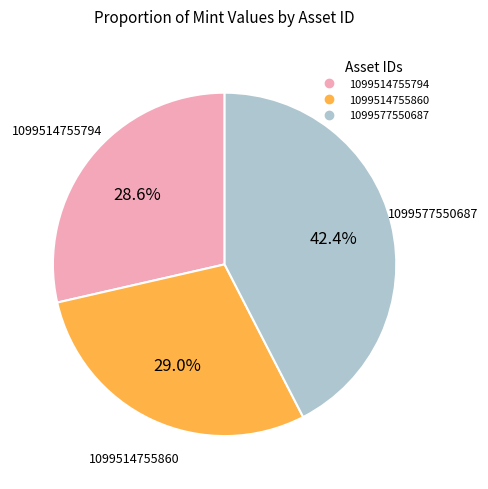

True or false: 1099514755860 accounts for 24% of the total.

False